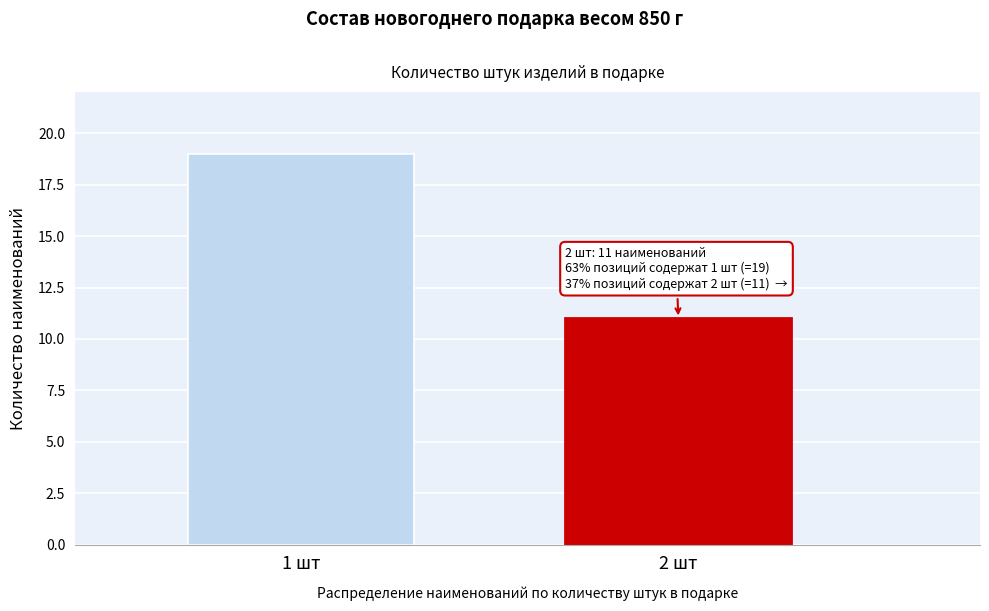

Reading left to right, what are all the values shown in this chart?

1 шт=19	2 шт=11